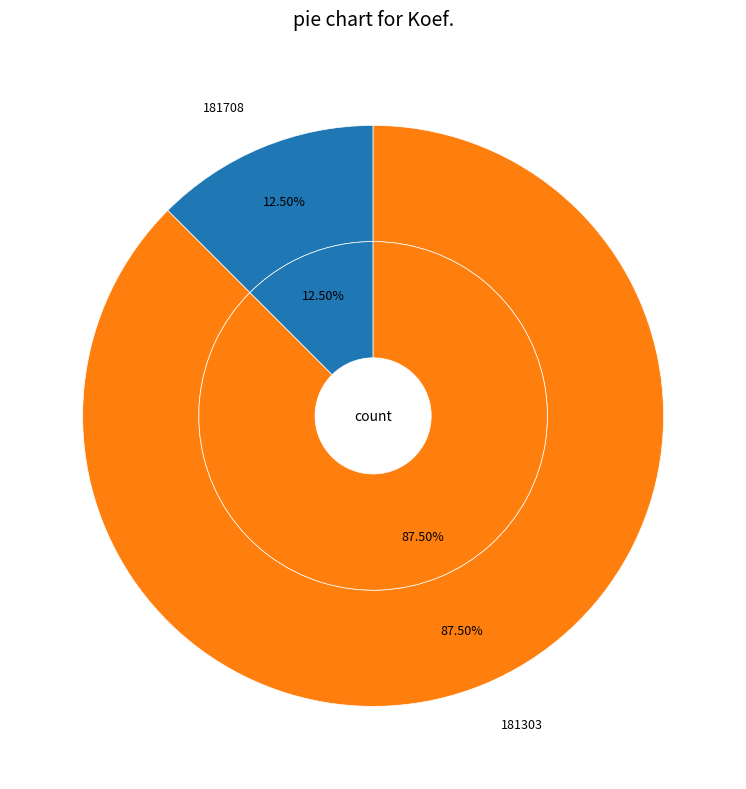

How many segments does this pie chart have?

2